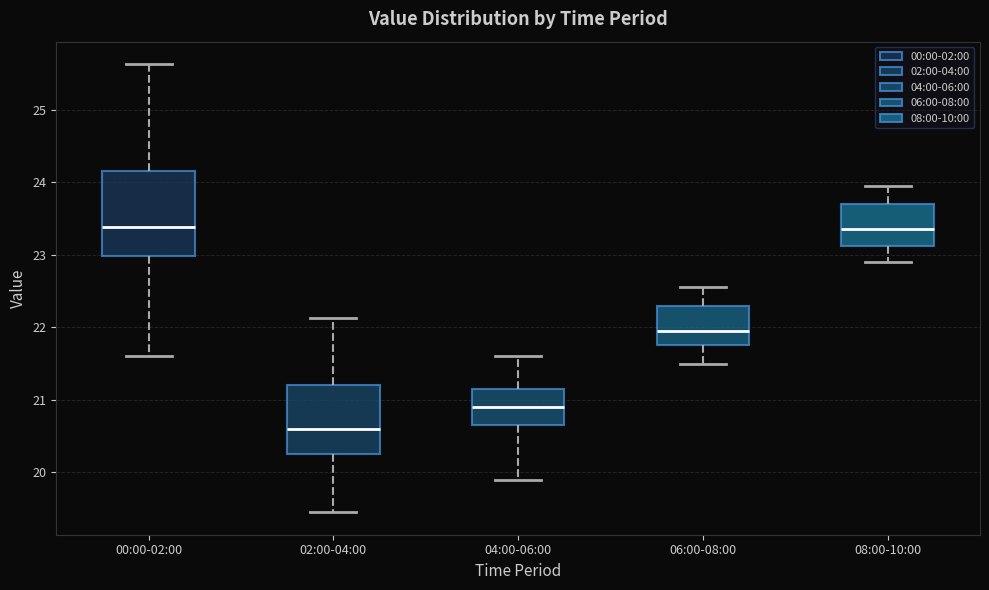

Reading left to right, read every box against the y-axis: the position of its median line, the range the box covers, and the ends of its whiskers. The values are not printed on the chart, so give them approximately, as read against the axis.

00:00-02:00: median 23.4, box 23.0 to 24.2, whiskers 21.6 to 25.6
02:00-04:00: median 20.6, box 20.3 to 21.2, whiskers 19.5 to 22.1
04:00-06:00: median 20.9, box 20.7 to 21.2, whiskers 19.9 to 21.6
06:00-08:00: median 22.0, box 21.8 to 22.3, whiskers 21.5 to 22.6
08:00-10:00: median 23.4, box 23.1 to 23.7, whiskers 22.9 to 24.0